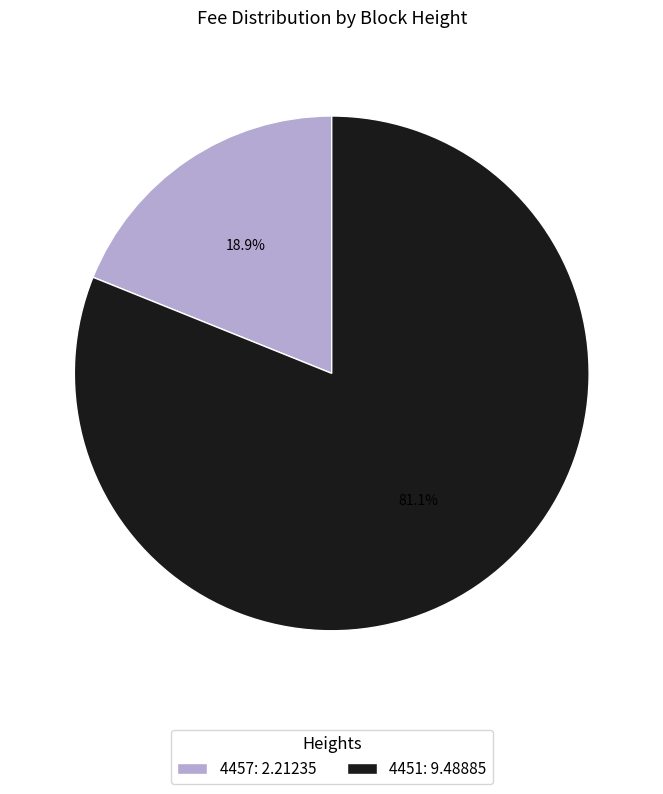

True or false: 4451 accounts for 81% of the total.

True